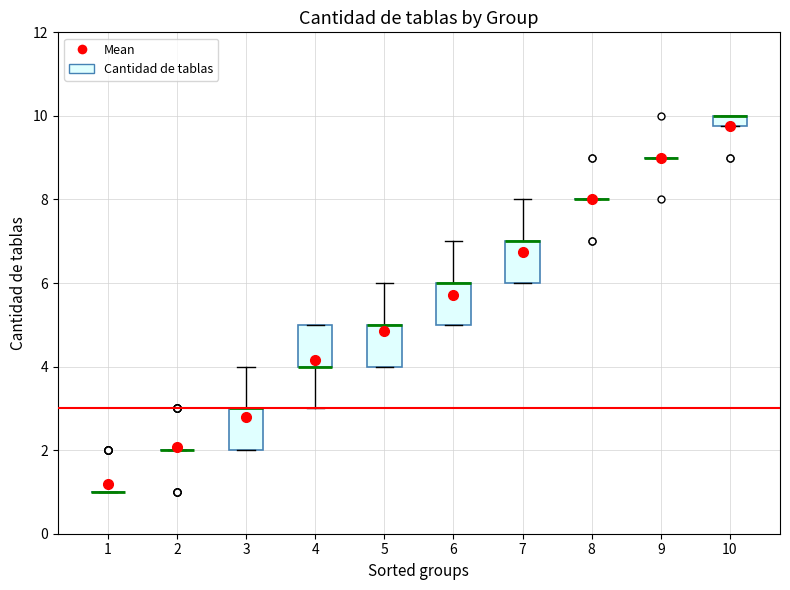

Where is the lower edge of the box at x = 5 on the y-axis? The values are not printed on the chart, so give them approximately, as read against the axis.

4.0